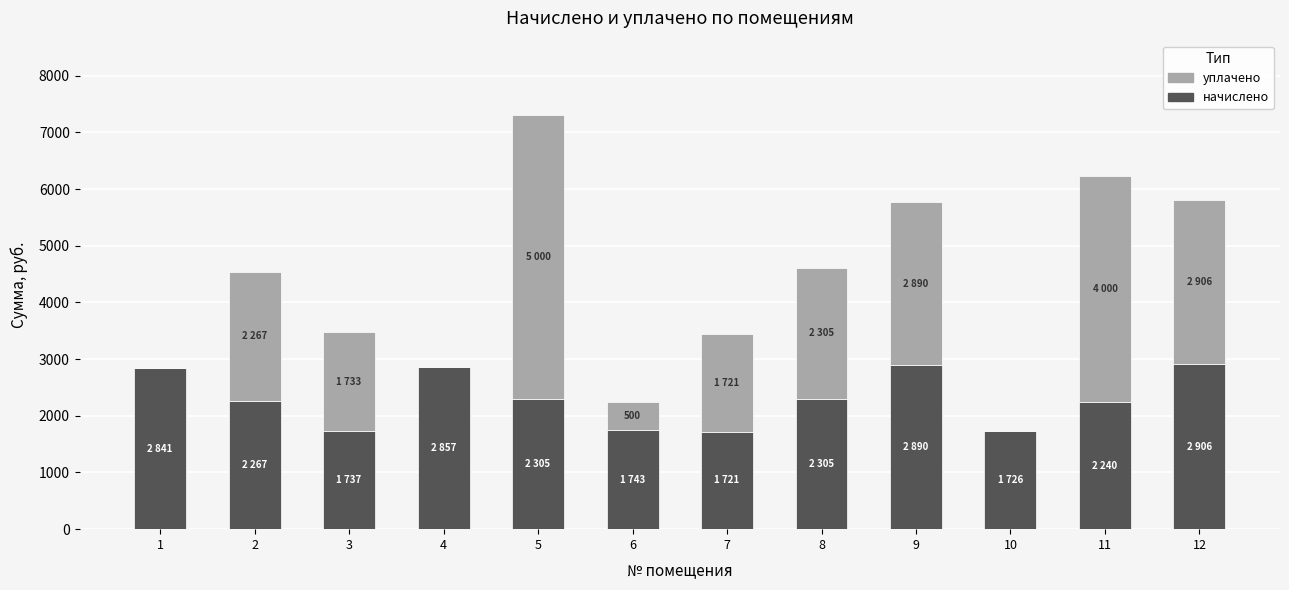

What is the highest value of the начислено series?

2906.3